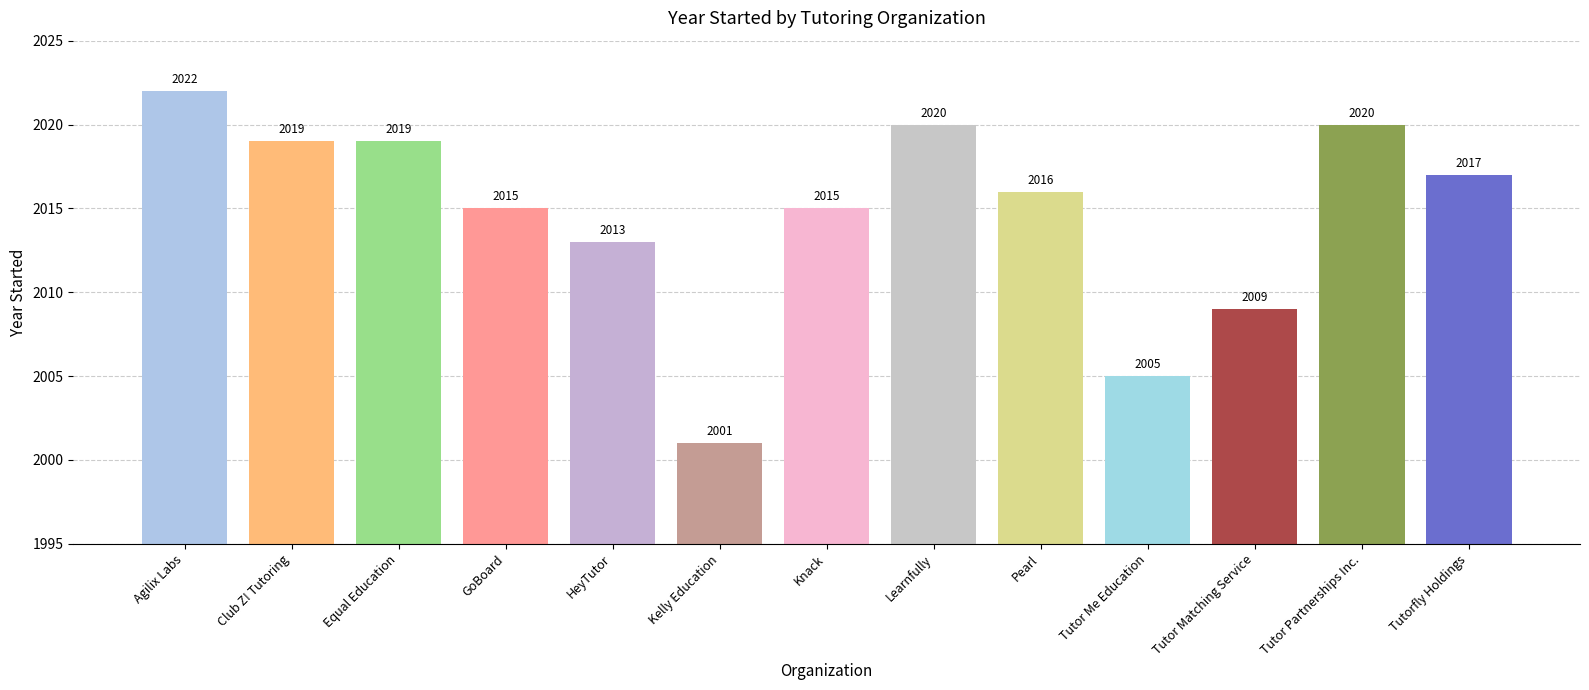

True or false: the data shows 2019 at Equal Education.

True